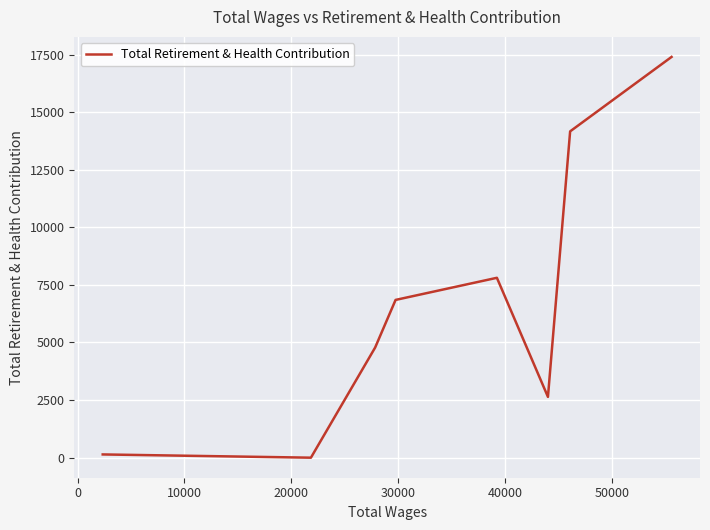

True or false: the data has more than 0 interior local peaks.

True